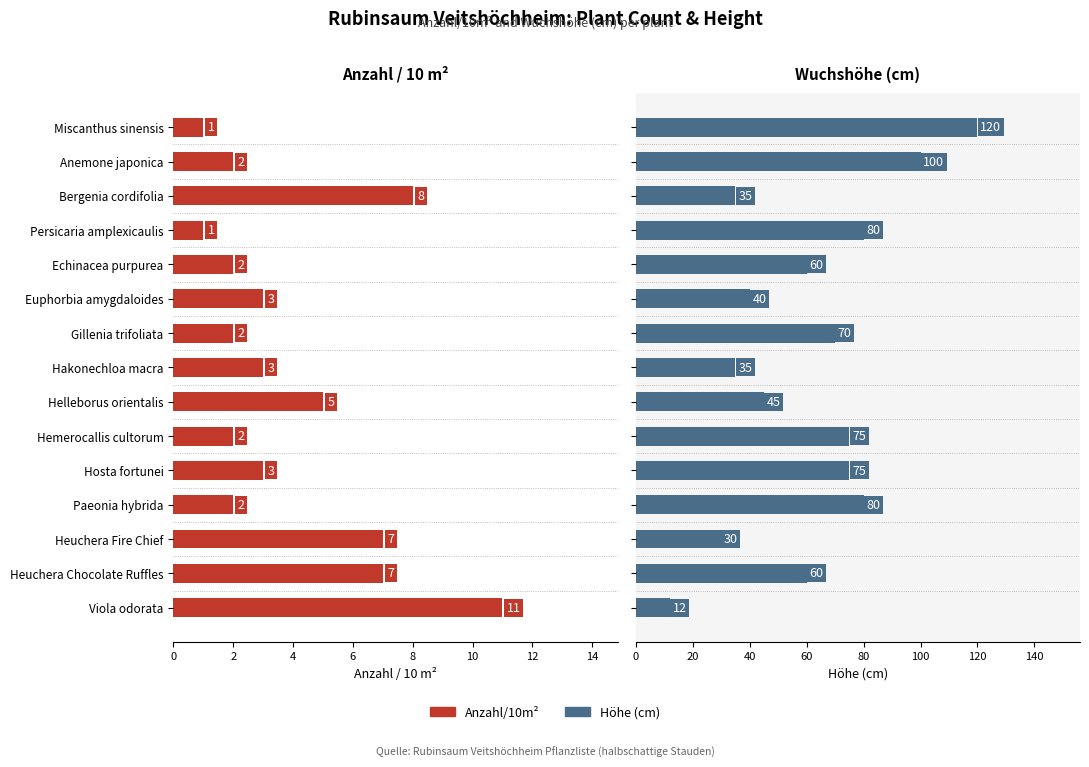

How many values in the Höhe (cm) series are below 60?

6